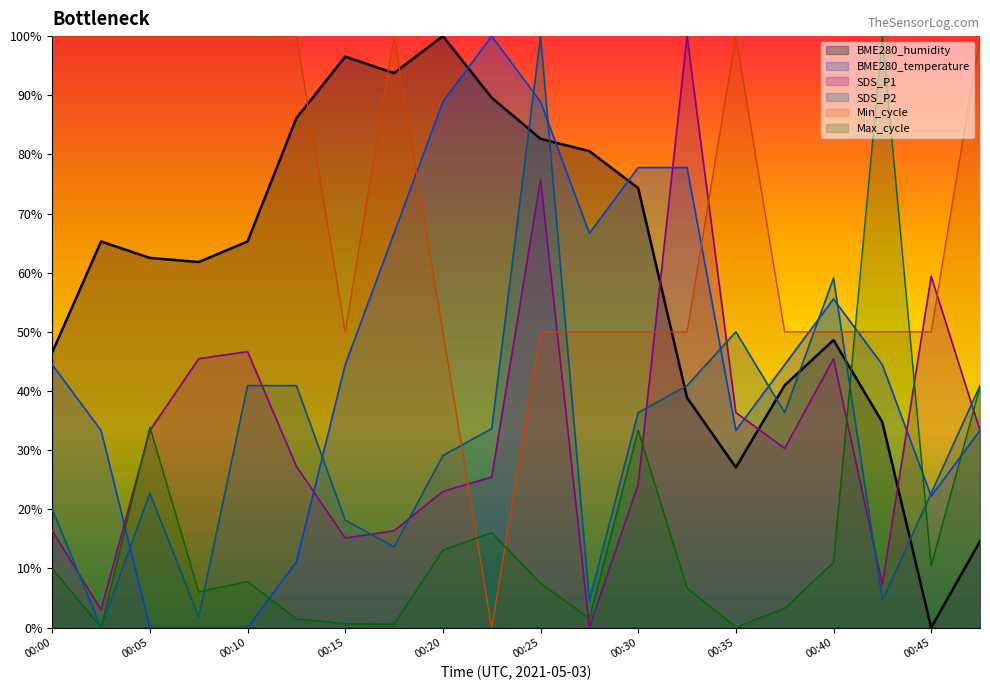

List the labels in order of SDS_P1 value, smallest first.

00:28, 00:03, 00:43, 00:15, 00:00, 00:18, 00:20, 00:30, 00:23, 00:13, 00:38, 00:05, 00:48, 00:35, 00:08, 00:40, 00:10, 00:45, 00:25, 00:33